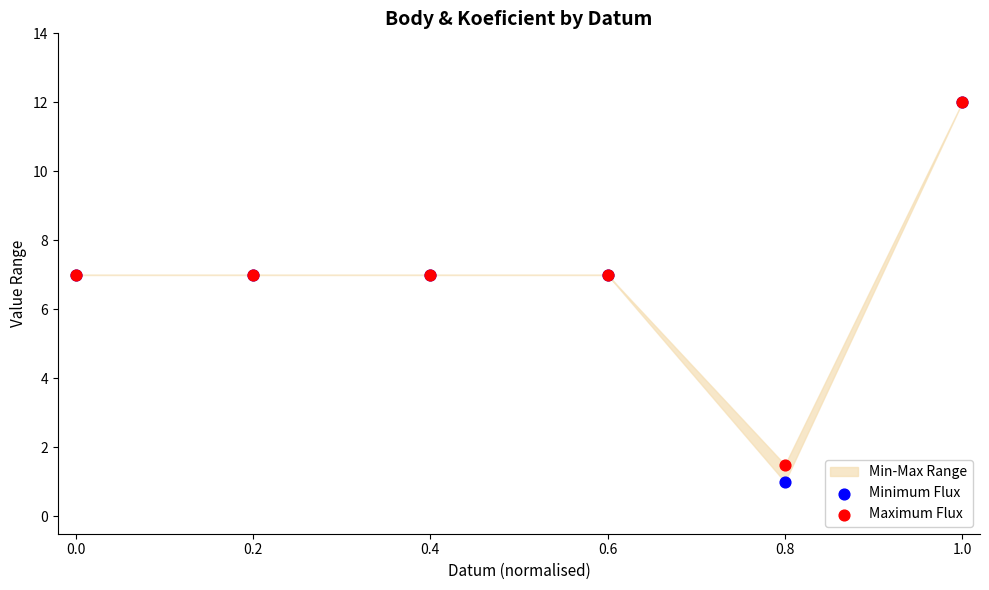

Which series has the largest Y range (max minus min)?

Minimum Flux